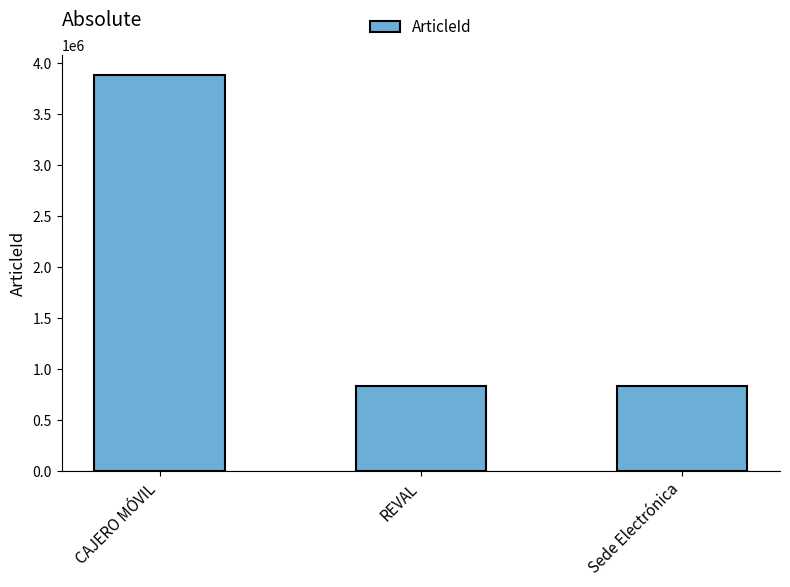

Which label corresponds to the largest value in the chart?

CAJERO MÓVIL